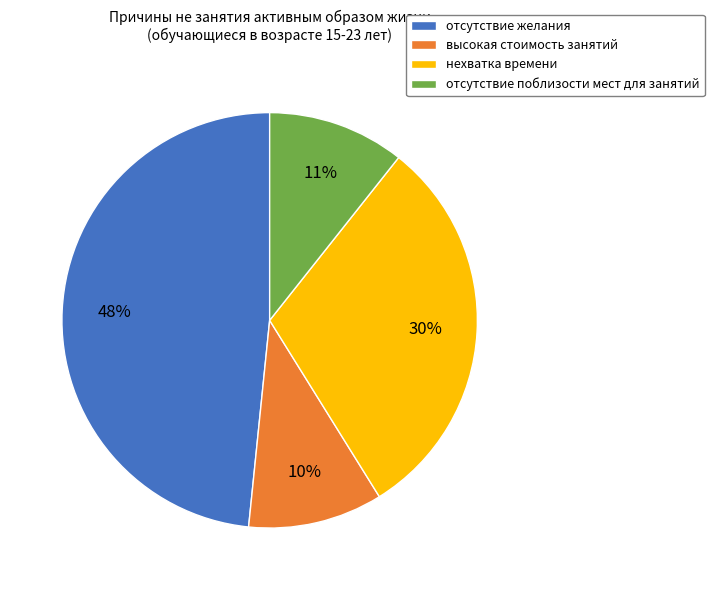

Which has a higher value, высокая стоимость занятий or отсутствие желания?

отсутствие желания